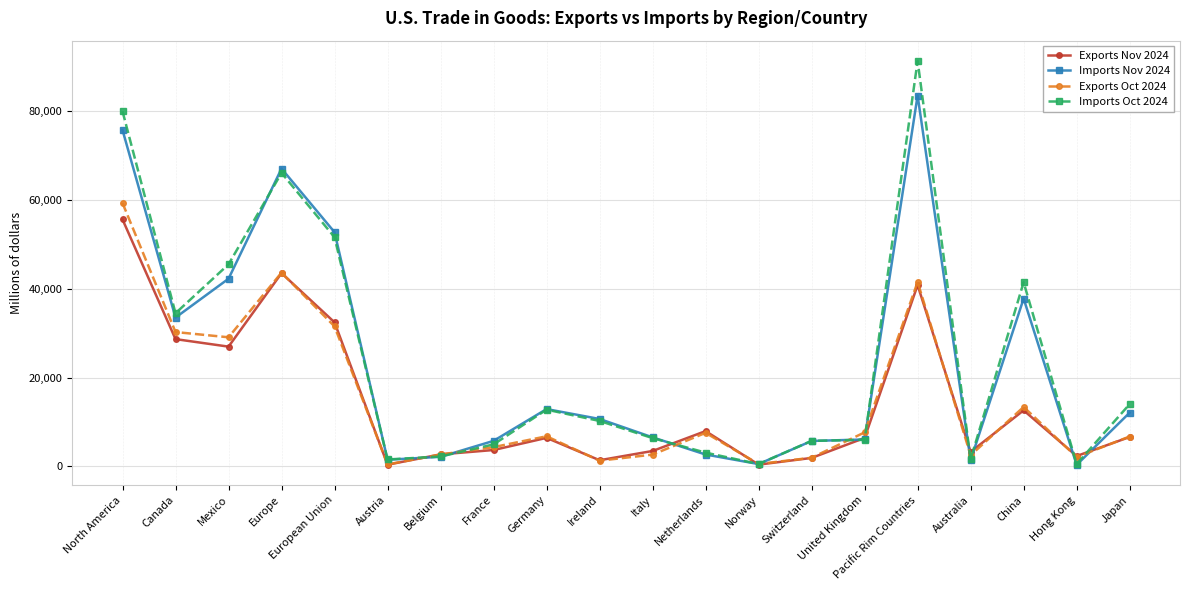

Which series changed the most between Switzerland and Pacific Rim Countries?

Imports Oct 2024